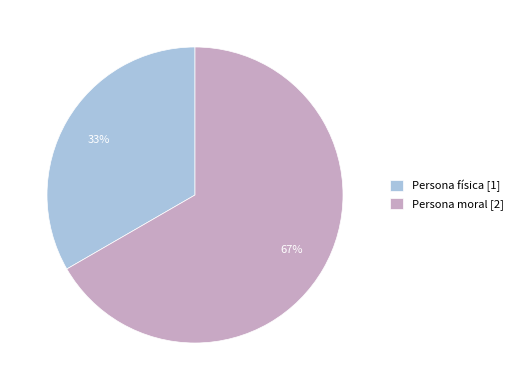

To the nearest percent, what is the average slice percentage?

50%